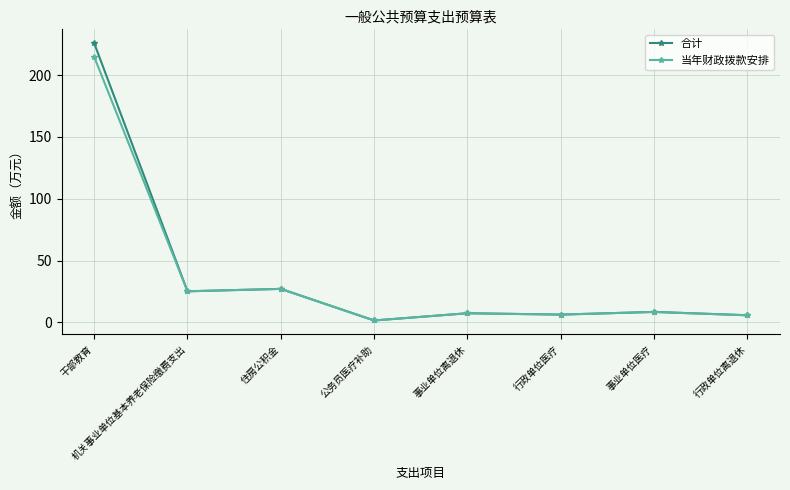

What is the difference between the second highest and minimum values in the 合计 series?

25.6